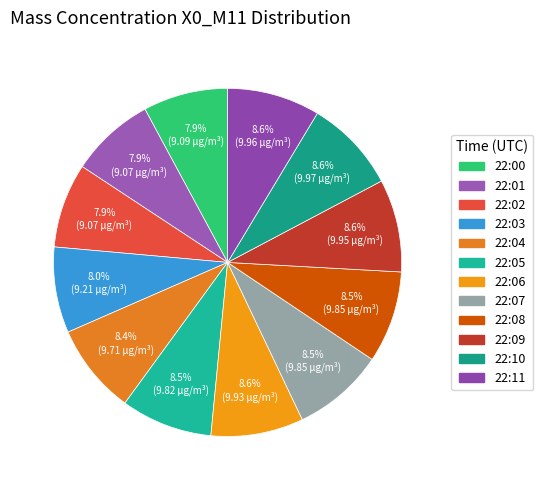

What is the total percentage of 22:05 and 22:07?

17.0%